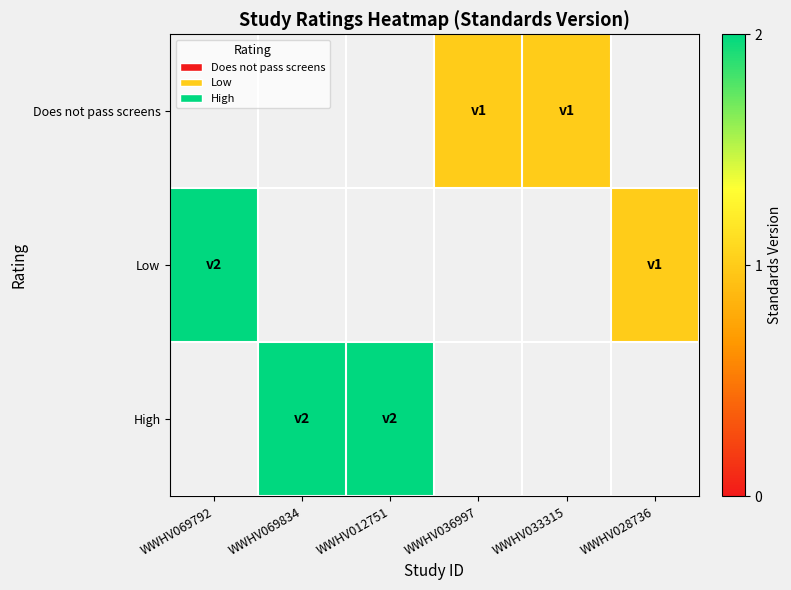

At which label is Low closest to 1?

WWHV028736